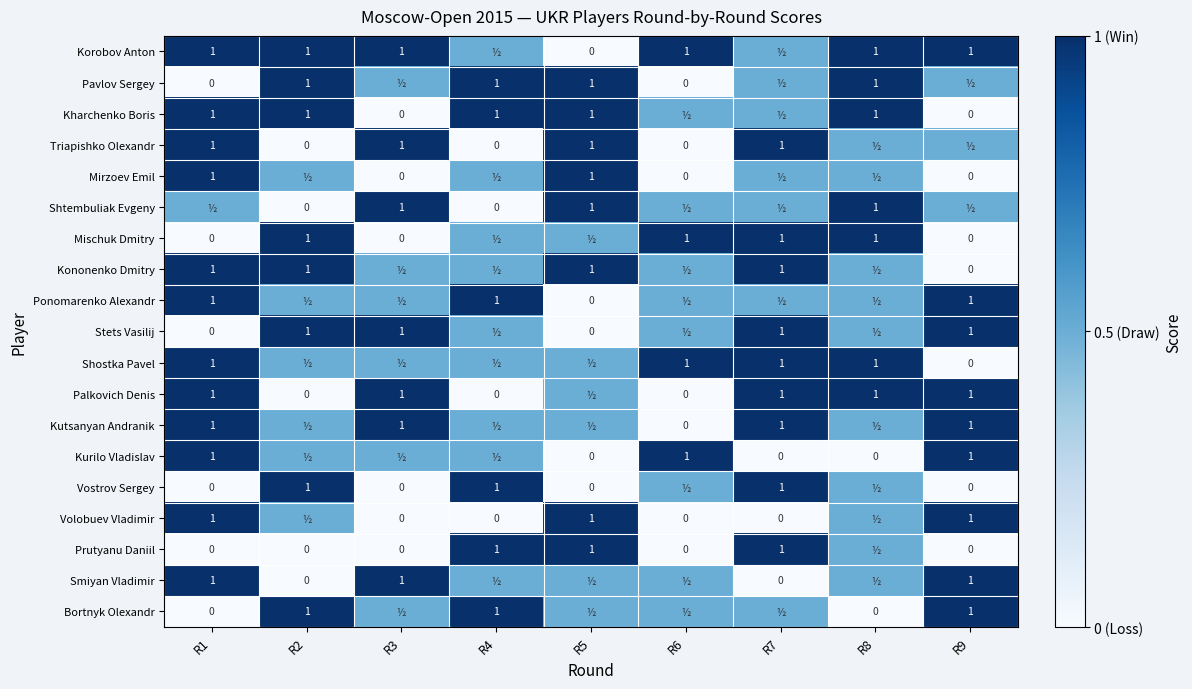

Is it true that Smiyan Vladimir equals 1.0 at R3?

True